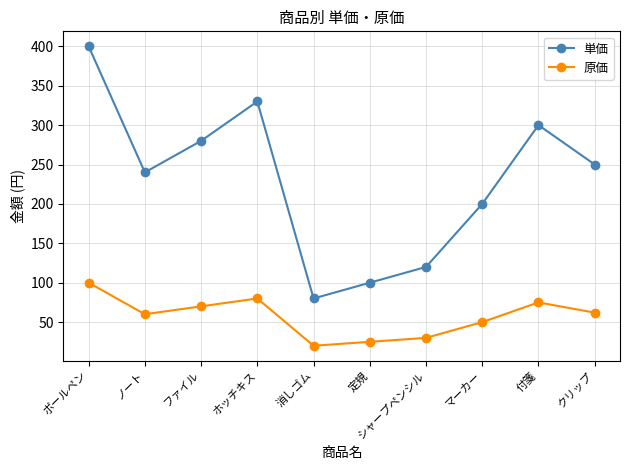

What is the average value of the 原価 series?

57